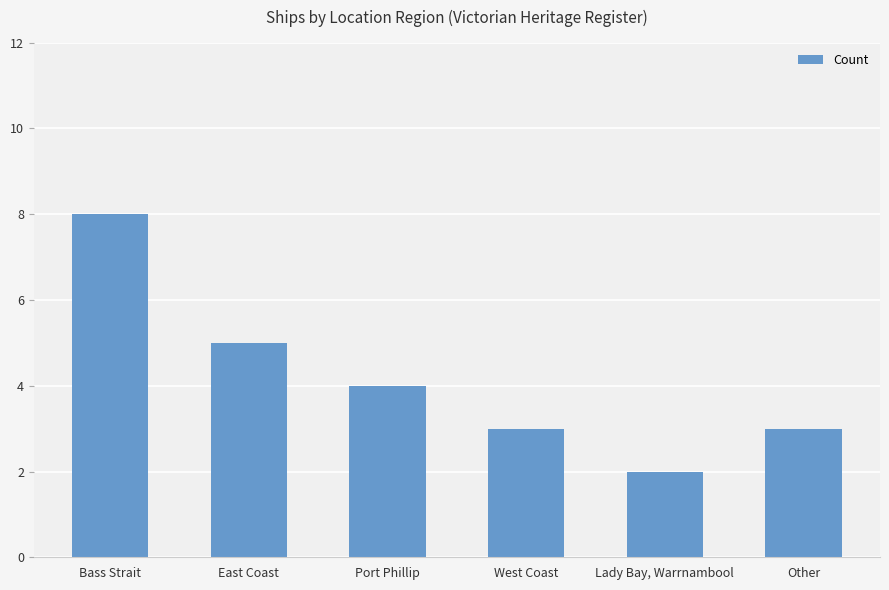

Reading right to left, list all the values displayed in this chart.

Other=3	Lady Bay, Warrnambool=2	West Coast=3	Port Phillip=4	East Coast=5	Bass Strait=8